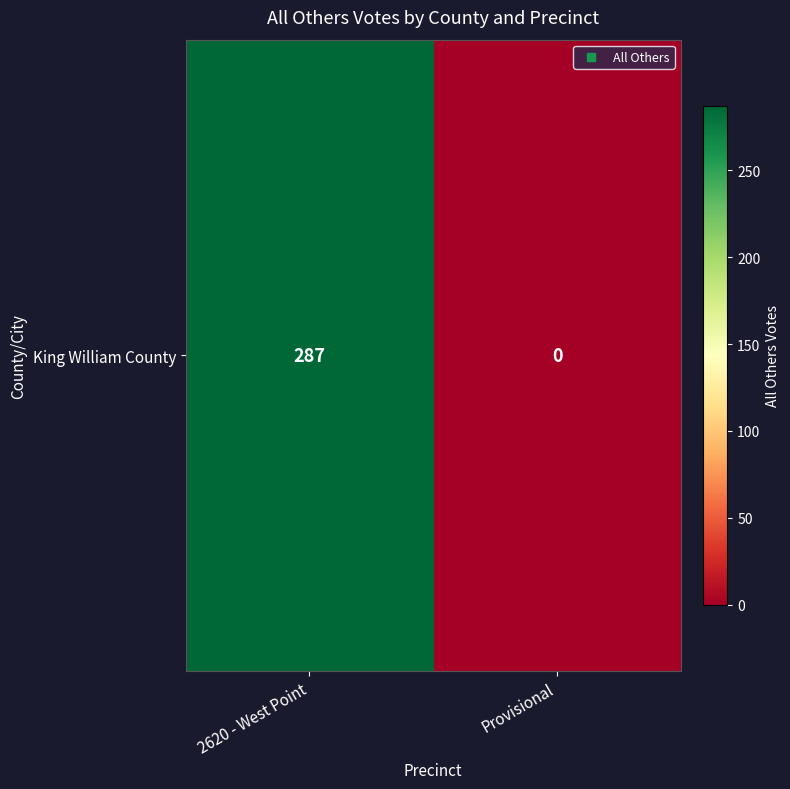

Rank the categories by value from lowest to highest.

Provisional, 2620 - West Point